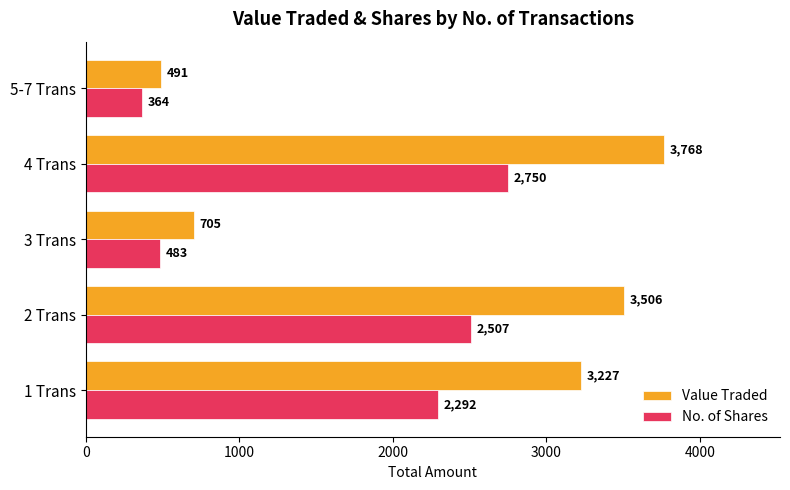

At which category is the sum across all series the highest?

4 Trans